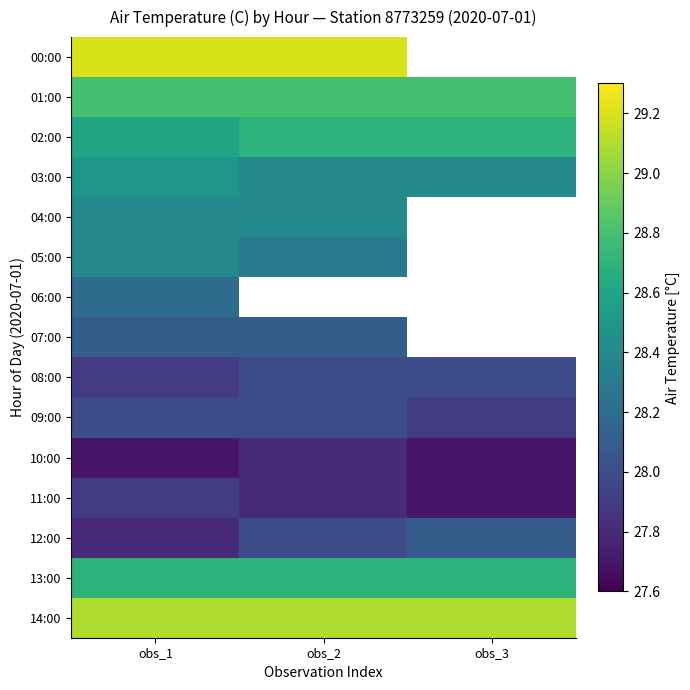

Rank the series by their maximum value, from highest to lowest.

00:00, 14:00, 01:00, 02:00, 13:00, 03:00, 04:00, 05:00, 06:00, 07:00, 12:00, 08:00, 09:00, 11:00, 10:00